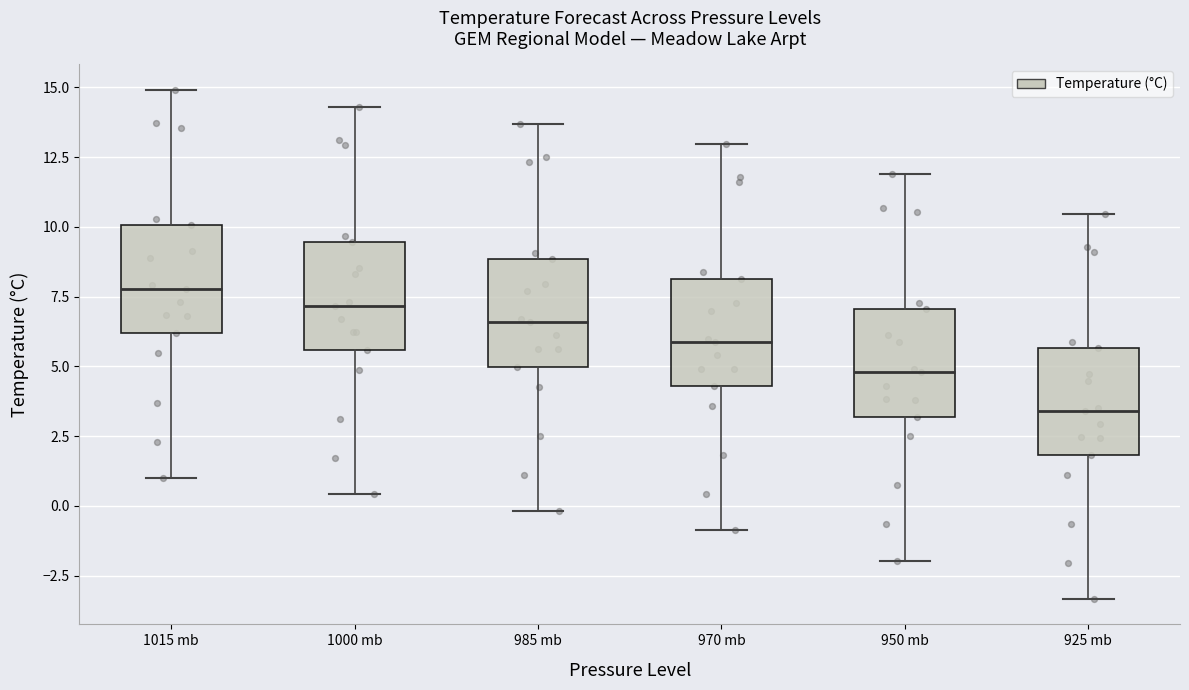

Where does the median line of the box for 925 mb sit on the y-axis? The values are not printed on the chart, so give them approximately, as read against the axis.

3.5